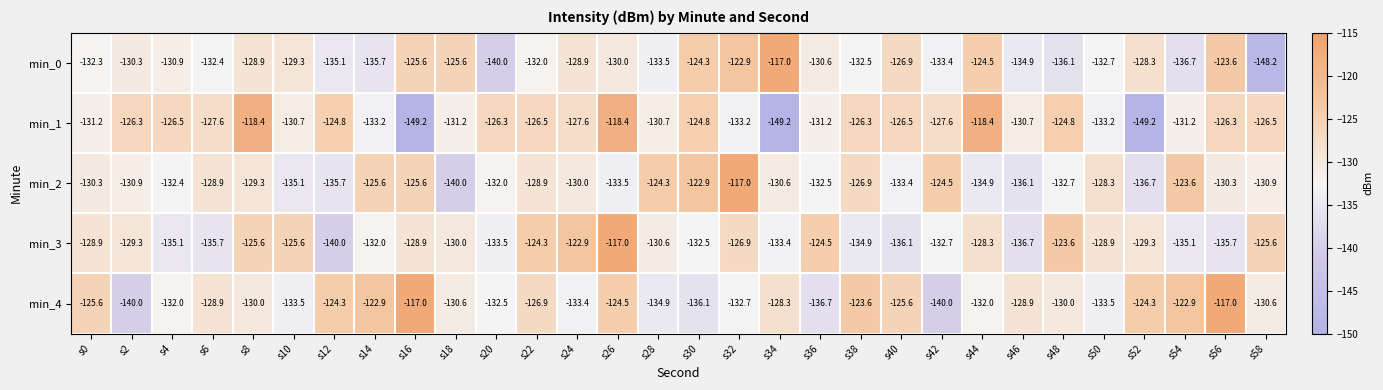

What is the maximum value shown in the chart?

-117.0